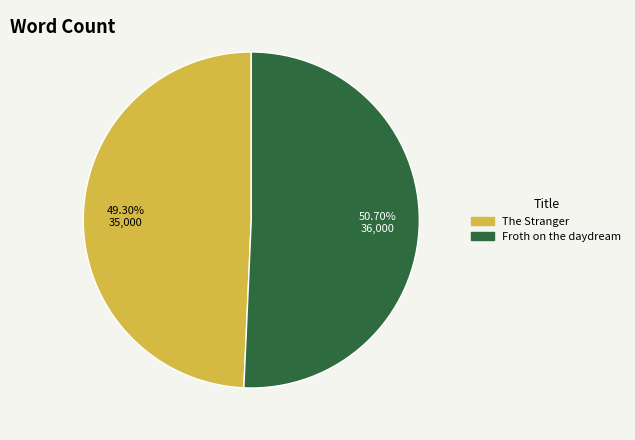

Which slice is the smallest?

The Stranger